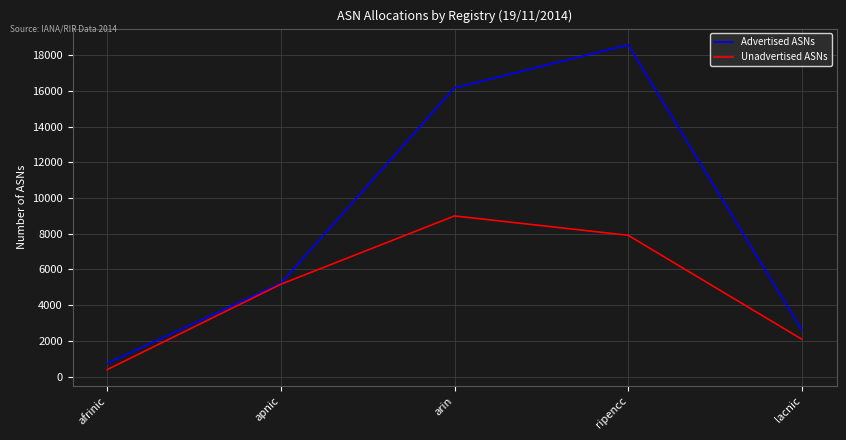

At ripencc, list the series in order from smallest to largest.

Unadvertised ASNs, Advertised ASNs